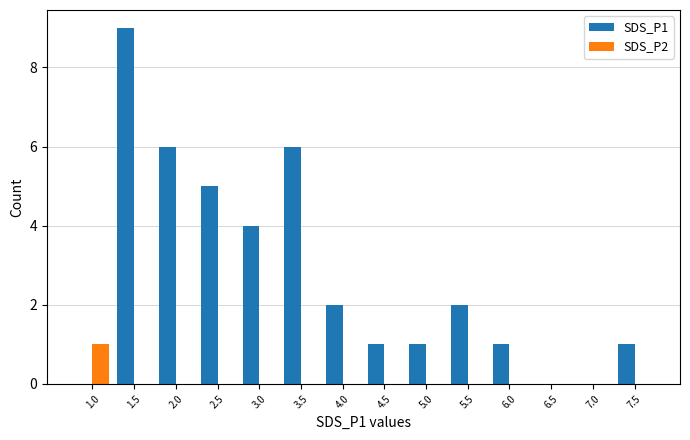

What is the spread (max minus min) of values at 5.0?

1